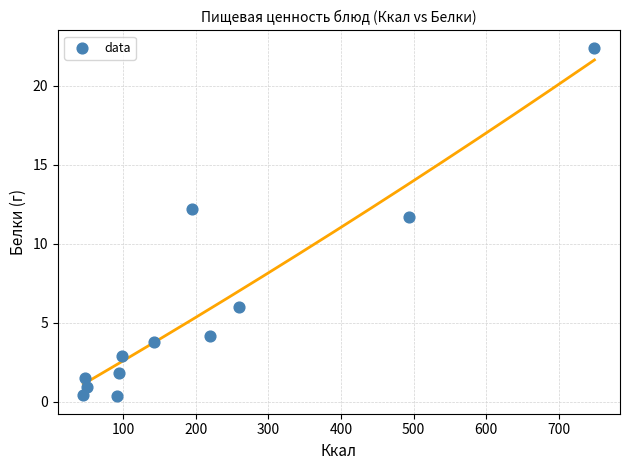

What is the average X value?

207.2